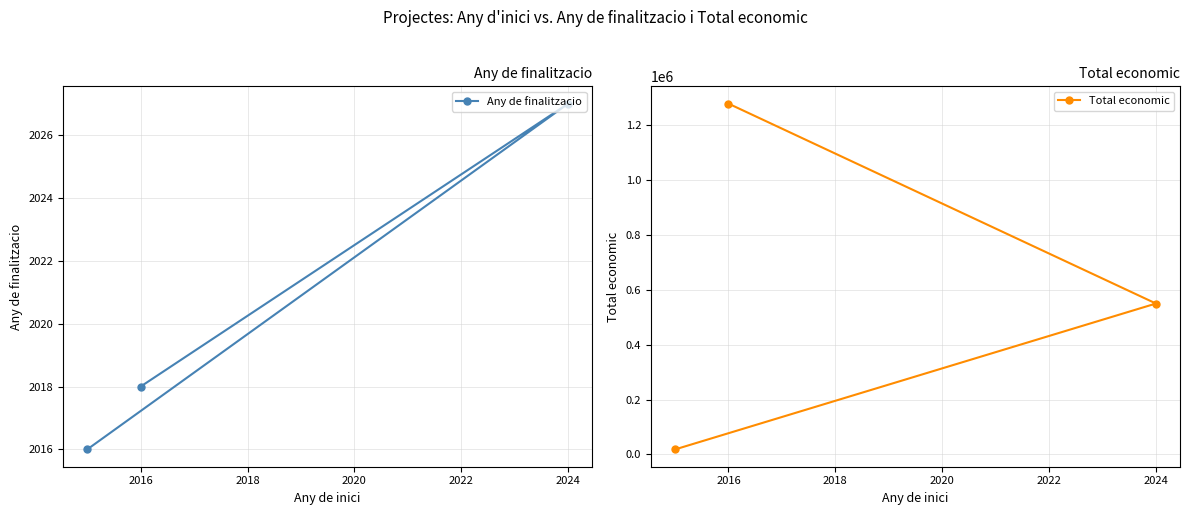

Count the Any de finalitzacio values in the range 2016 to 2027.

3